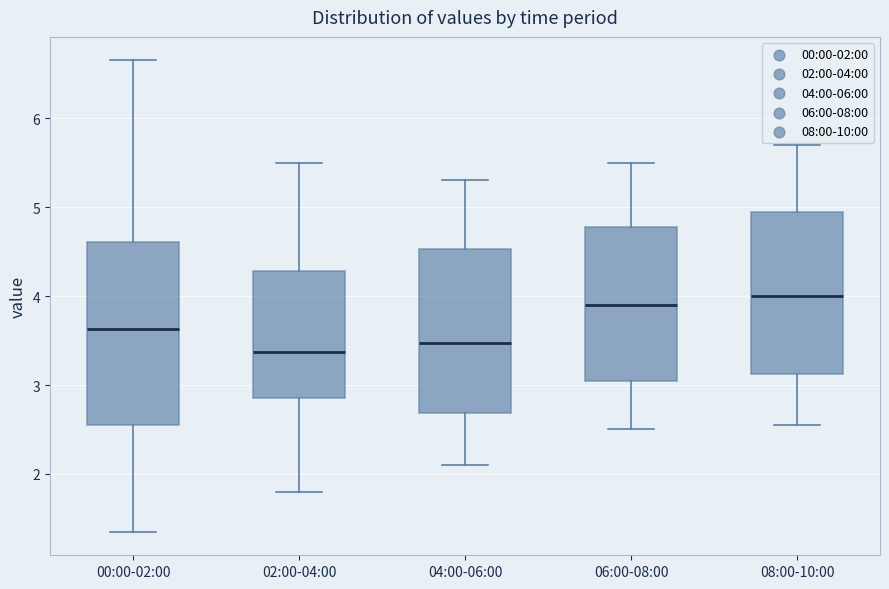

Comparing the boxes themselves (not the whiskers), which one is the tallest?

00:00-02:00